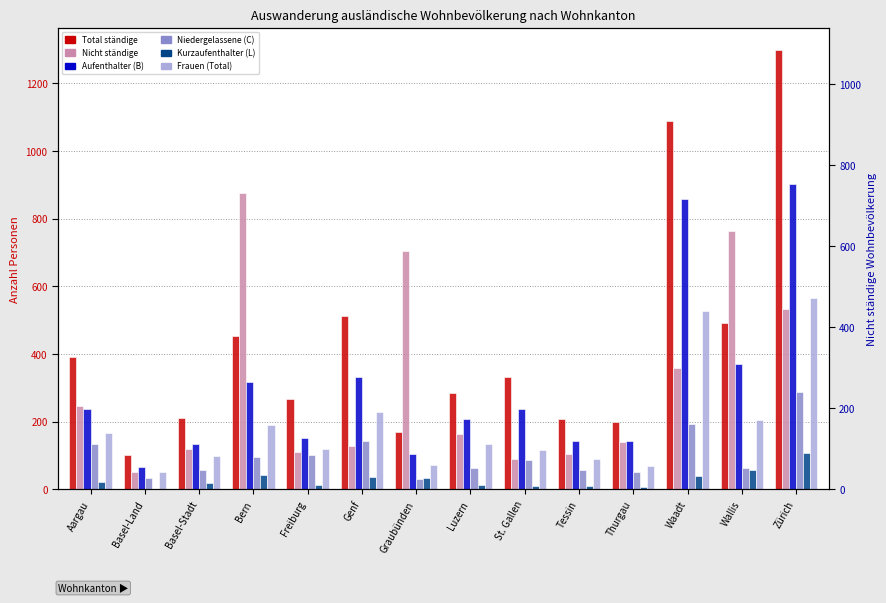

What are all the series names shown in the legend?

Total ständige, Nicht ständige, Aufenthalter (B), Niedergelassene (C), Kurzaufenthalter (L), Frauen (Total)